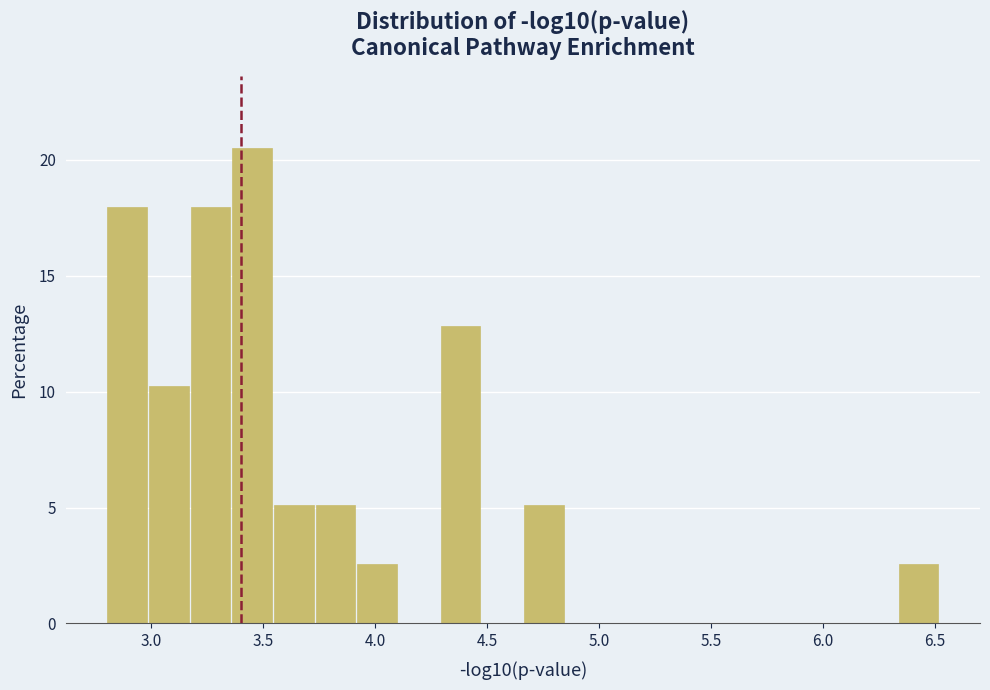

Read against the x-axis, roughly where is the centre of the tallest bar?

3.45